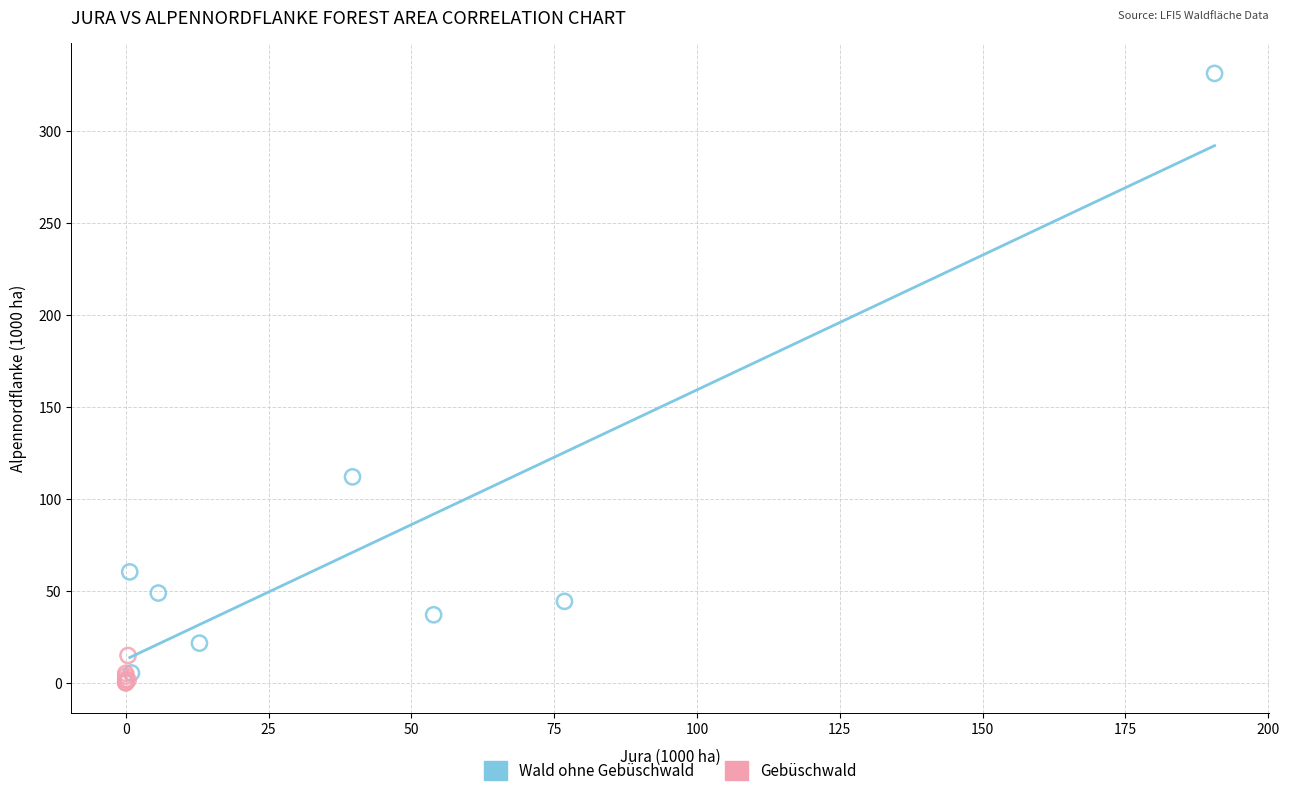

Which series has the largest Y range (max minus min)?

Wald ohne Gebüschwald